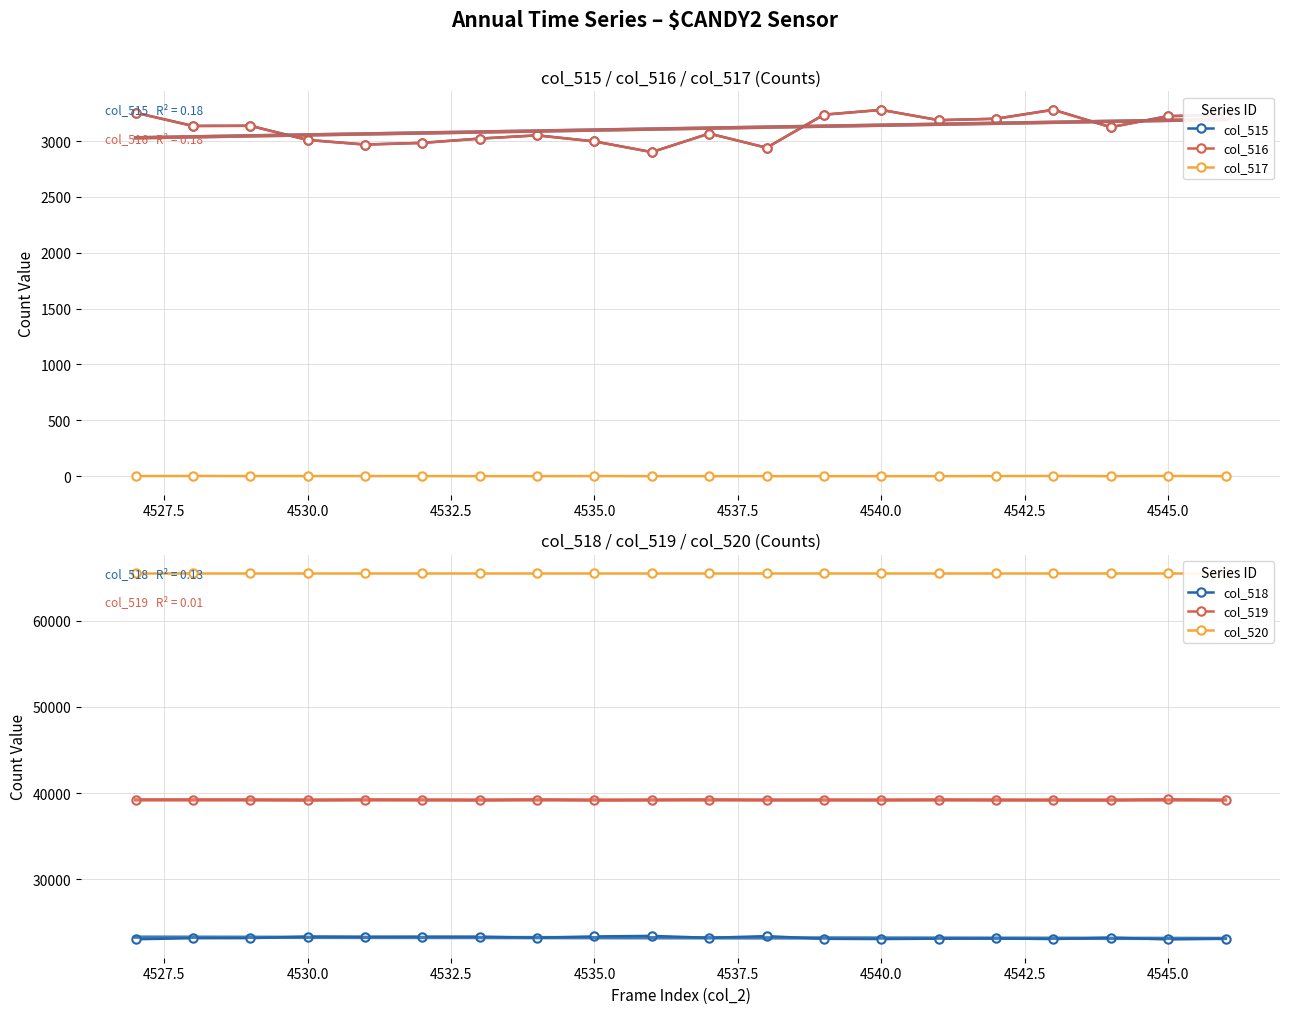

Reading right to left, list all the values displayed in this chart.

col_515: 3234	3225	3125	3282	3201	3188	3280	3237	2941	3068	2902	2998	3052	3023	2985	2970	3011	3138	3137	3255
col_516: 3234	3223	3125	3280	3200	3188	3280	3237	2941	3068	2902	2997	3052	3023	2984	2969	3010	3137	3135	3254
col_517: 0	2	0	2	1	0	0	0	0	0	0	1	0	0	1	1	1	1	2	1
col_518: 23127	23034	23240	23072	23144	23118	23073	23101	23413	23221	23441	23378	23231	23349	23348	23335	23363	23179	23173	23051
col_519: 39174	39276	39170	39181	39190	39229	39182	39197	39181	39246	39192	39159	39252	39163	39202	39230	39161	39218	39225	39229
col_520: 65535	65535	65535	65535	65535	65535	65535	65535	65535	65535	65535	65535	65535	65535	65535	65535	65535	65535	65535	65535